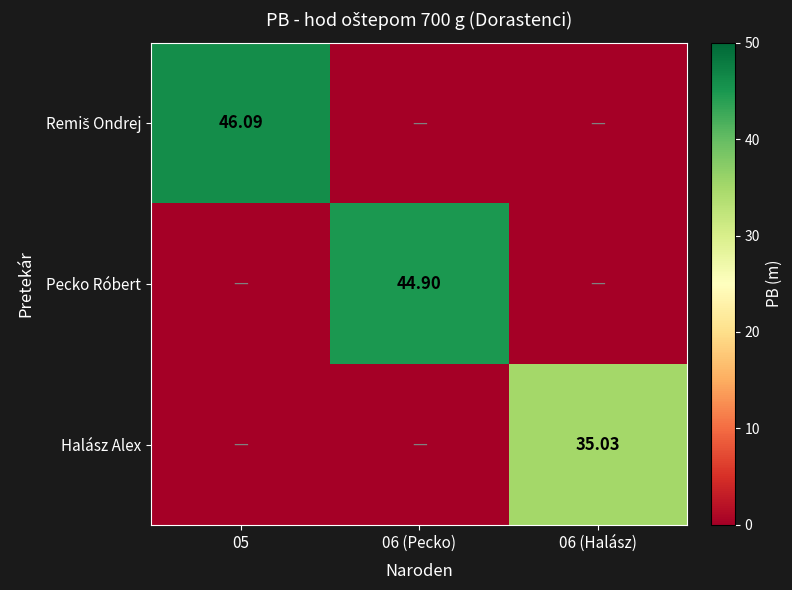

What is the total value across all series at 06 (Halász)?

35.0